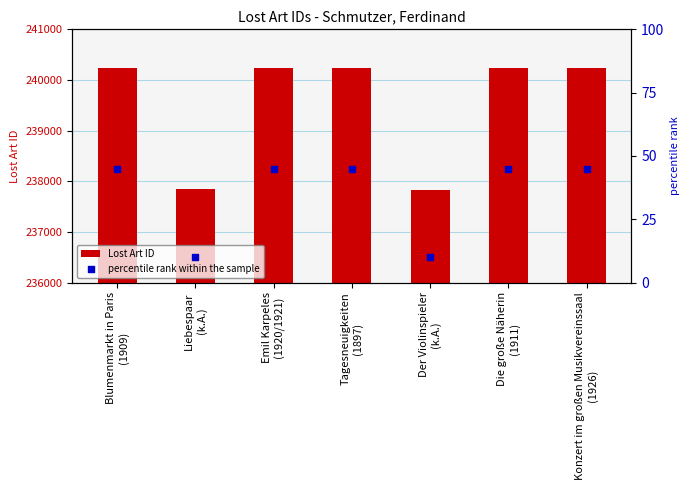

Which series reaches the maximum Y coordinate?

Lost Art ID